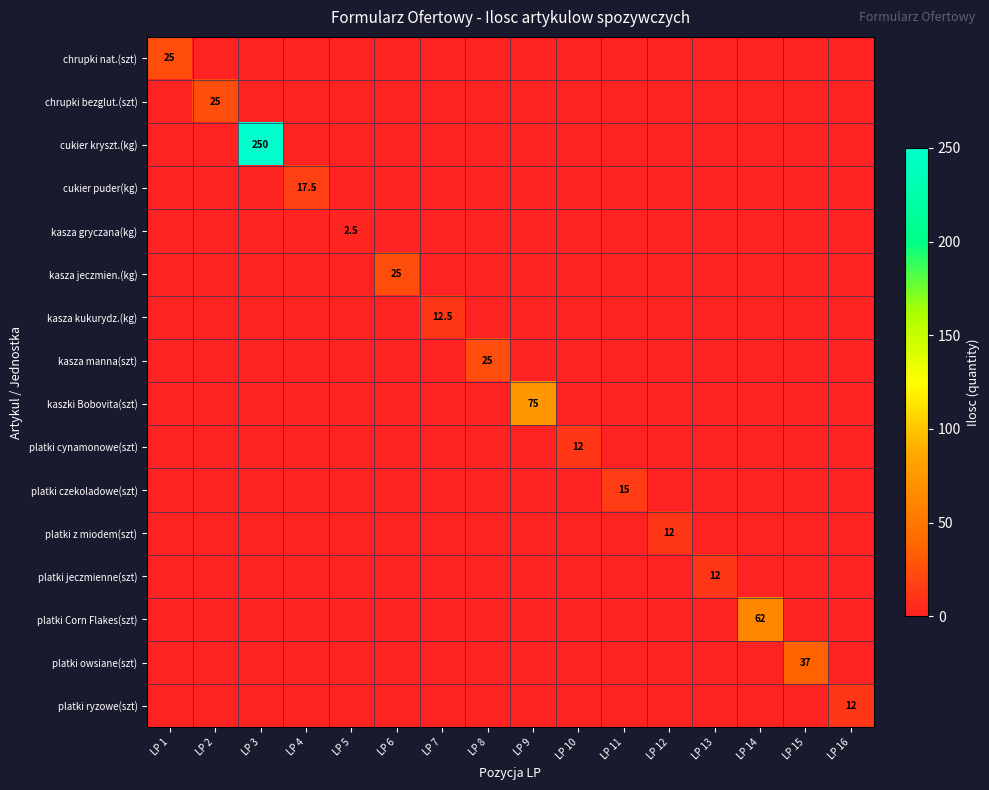

List the series in order of their peak value, lowest first.

kasza gryczana(kg), platki cynamonowe(szt), platki z miodem(szt), platki jeczmienne(szt), platki ryzowe(szt), kasza kukurydz.(kg), platki czekoladowe(szt), cukier puder(kg), chrupki nat.(szt), chrupki bezglut.(szt), kasza jeczmien.(kg), kasza manna(szt), platki owsiane(szt), platki Corn Flakes(szt), kaszki Bobovita(szt), cukier kryszt.(kg)